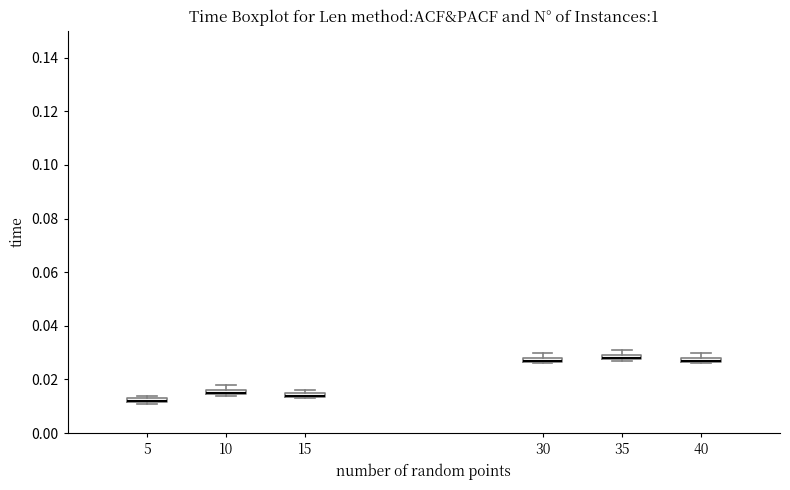

Where is the upper edge of the box at x = 15 on the y-axis? The values are not printed on the chart, so give them approximately, as read against the axis.

0.016